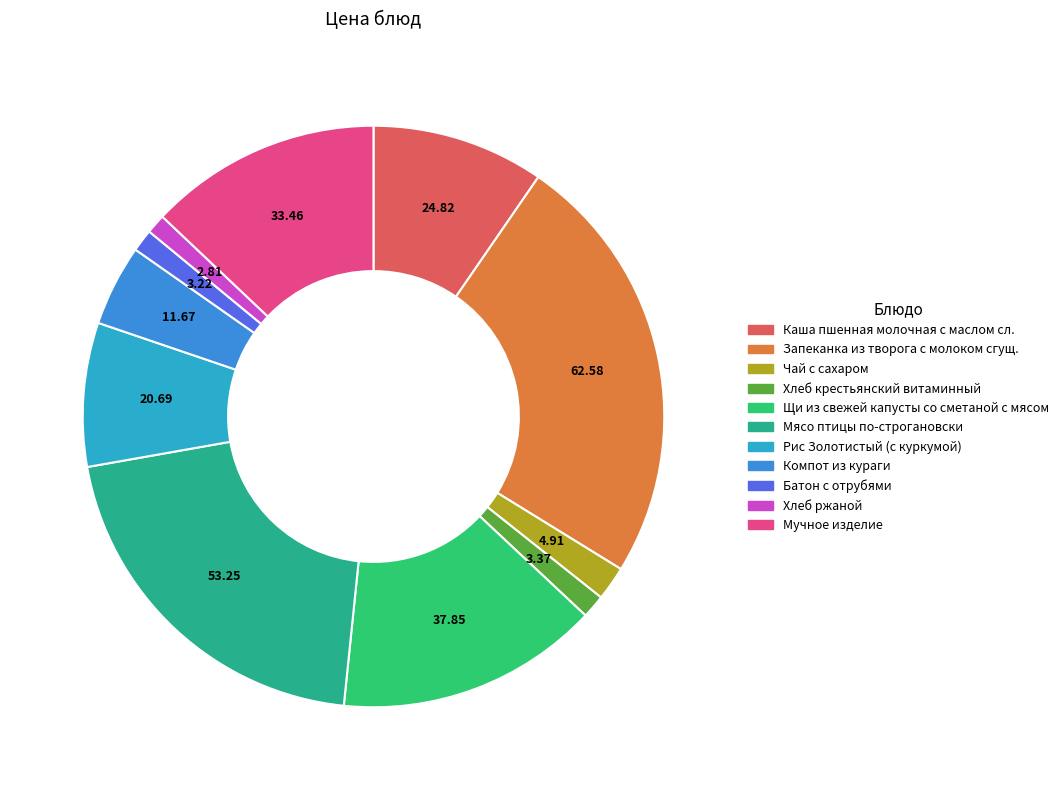

What percentage is NOT represented by Щи из свежей капусты со сметаной с мясом?

85.4%